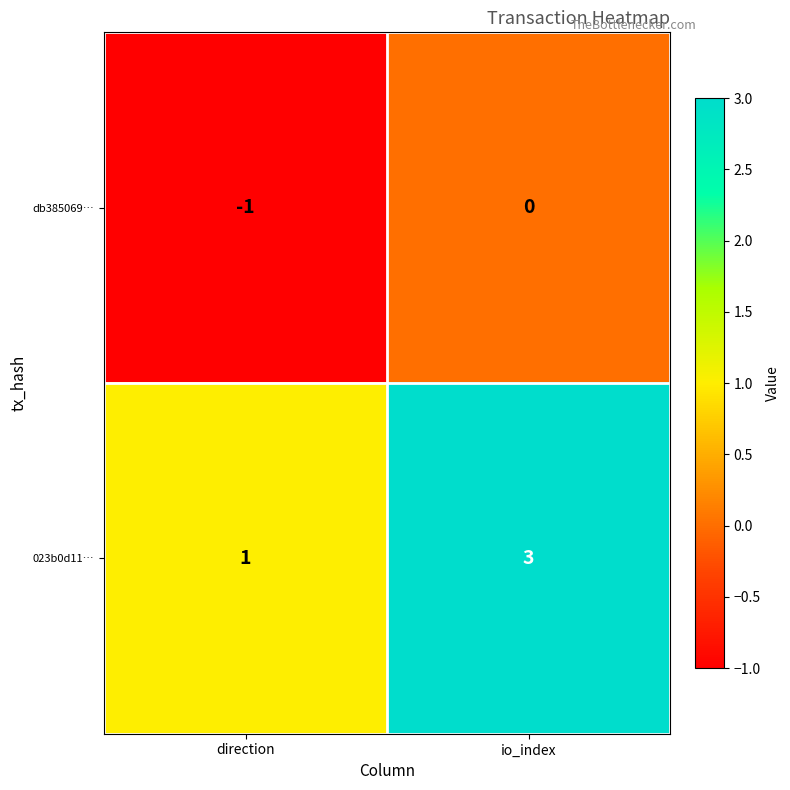

Which series has the widest spread of values?

023b0d11…